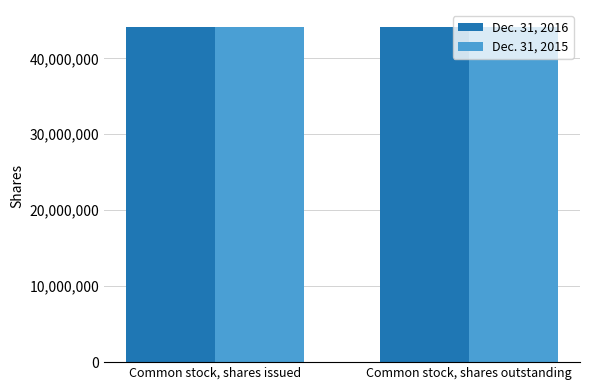

What is the sum of all Dec. 31, 2016 values?

88314728